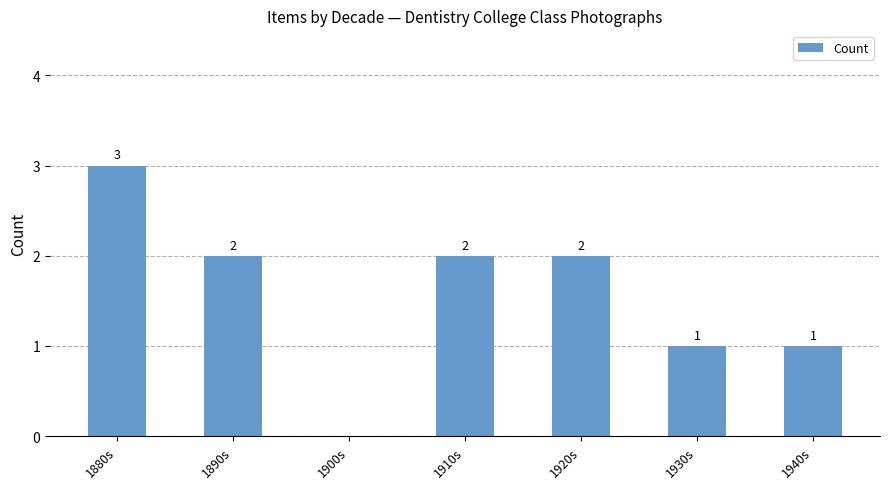

Approximately how many times larger is the value at 1930s compared to 1920s?

0.5